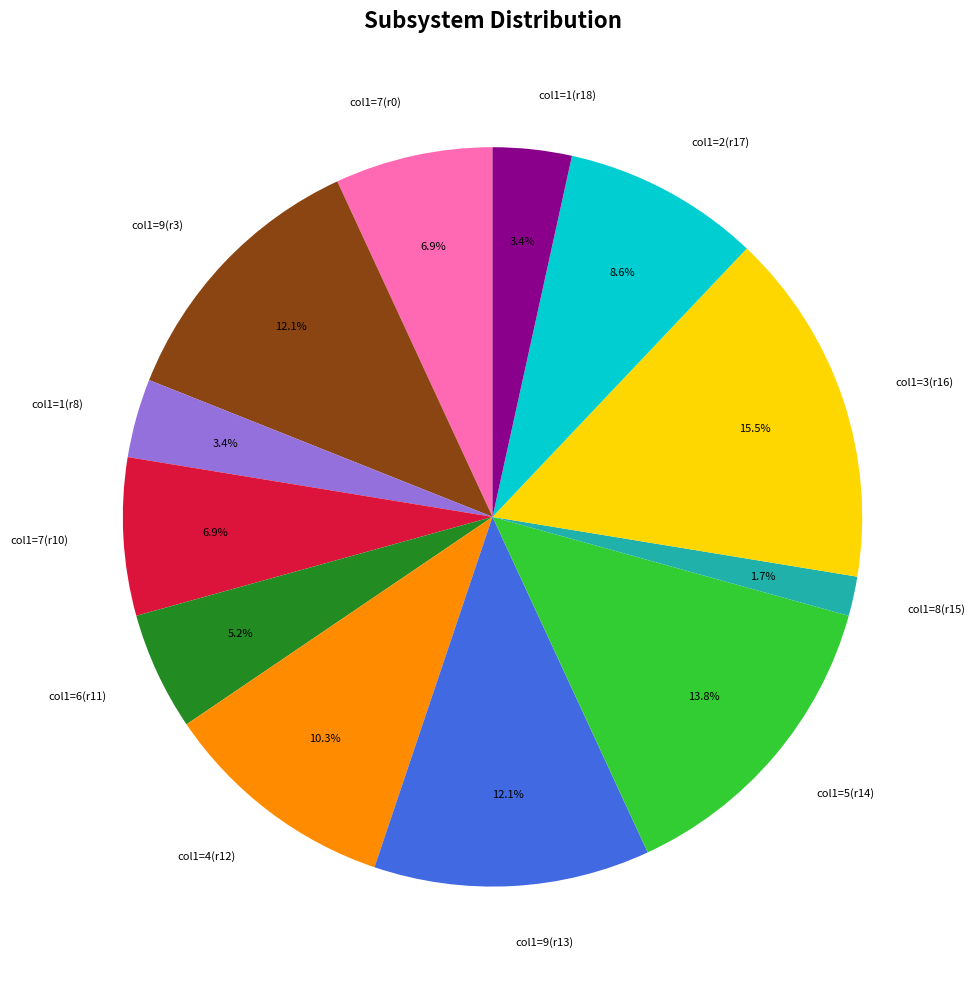

Is col1=7(r10) the majority of the pie?

No